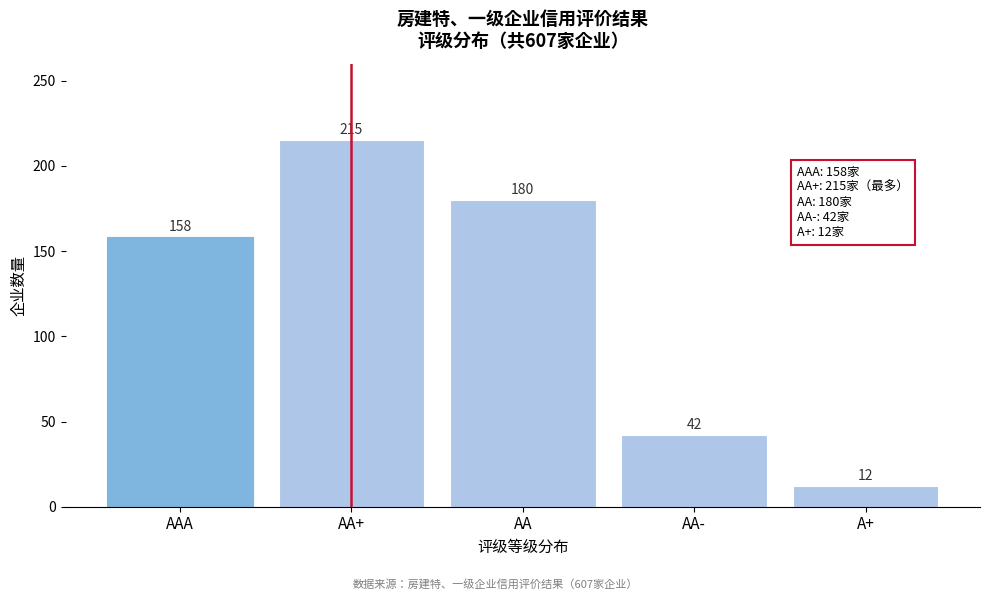

Reading left to right, list all the values displayed in this chart.

AAA=158	AA+=215	AA=180	AA-=42	A+=12